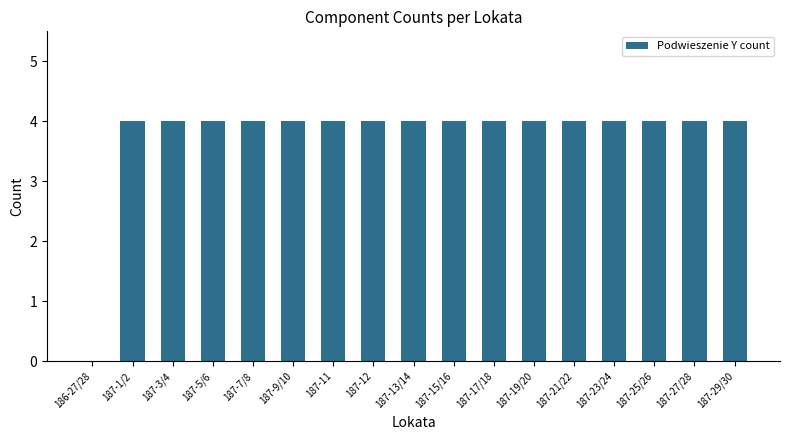

Approximately how many times larger is the value at 187-21/22 compared to 187-27/28?

1.0